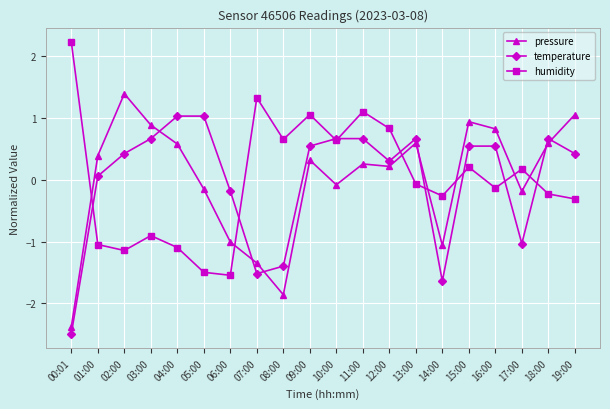

What is the label of the 13th point from the right?

07:00